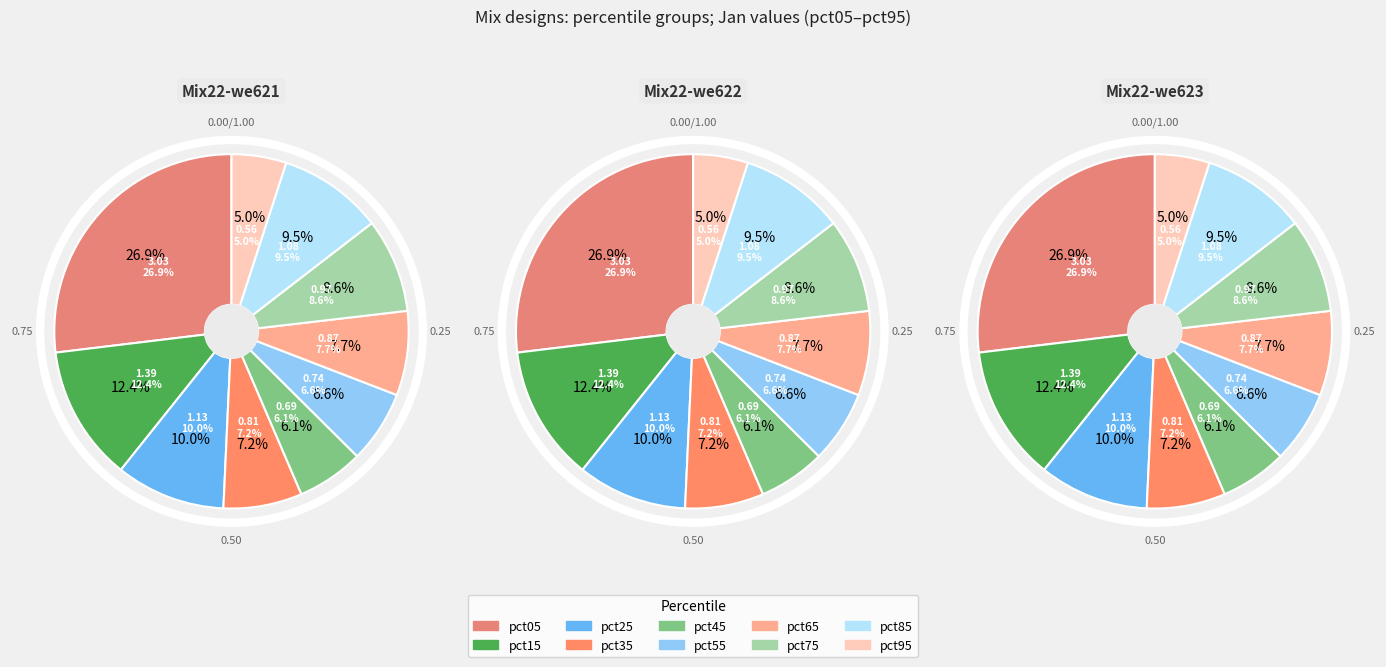

Do pct55 and pct85 together represent more than half of the pie?

No